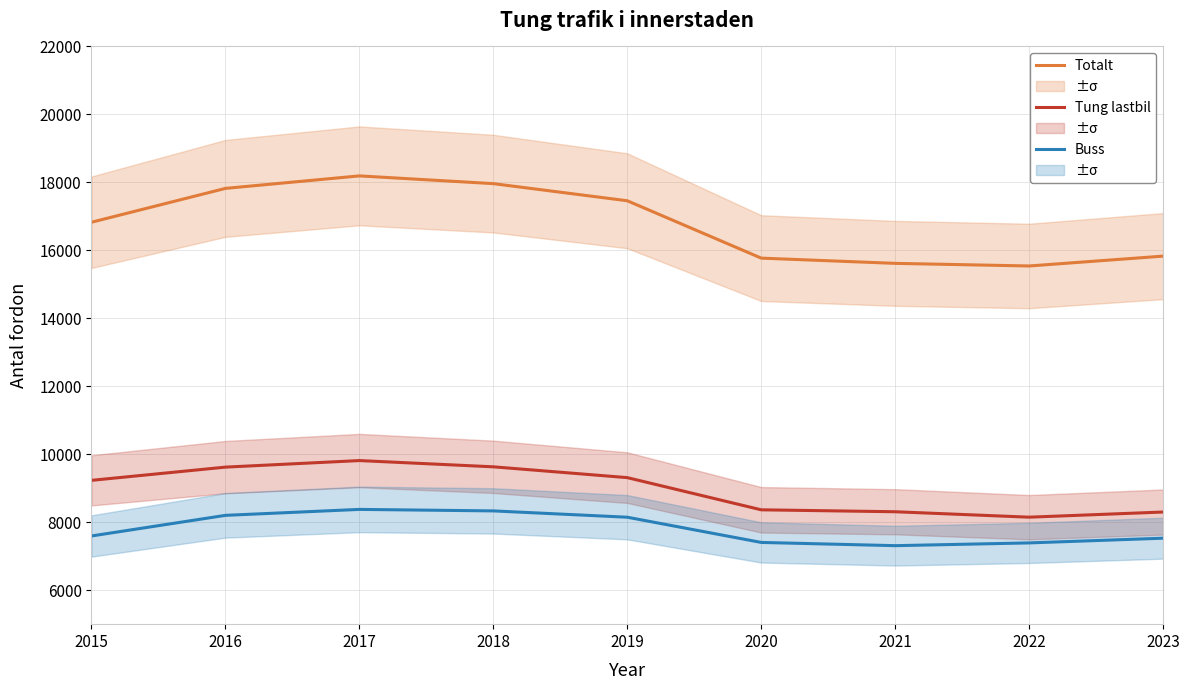

At how many categories does at least one series exceed 8507?

9